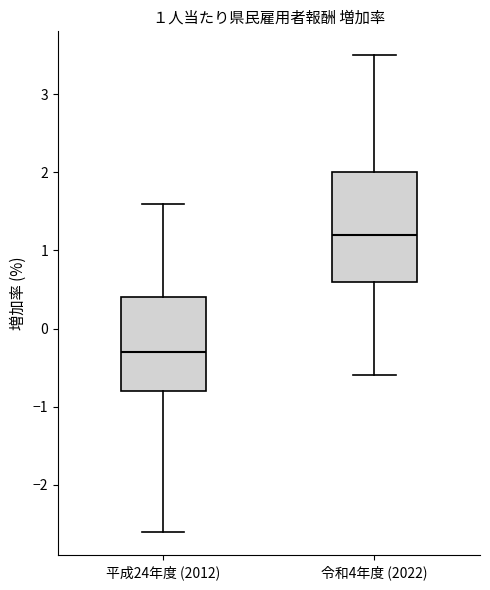

Which box is the tallest, from its lower edge to its upper edge?

令和4年度 (2022)